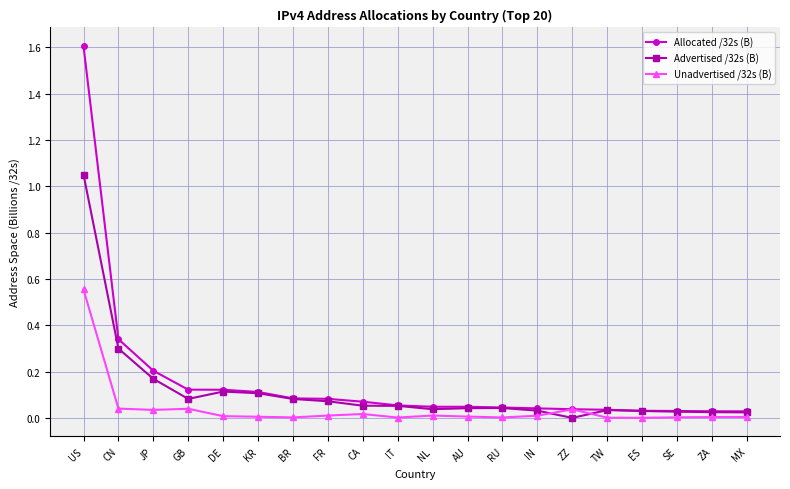

Rank the series at US from lowest to highest value.

Unadvertised /32s (B), Advertised /32s (B), Allocated /32s (B)